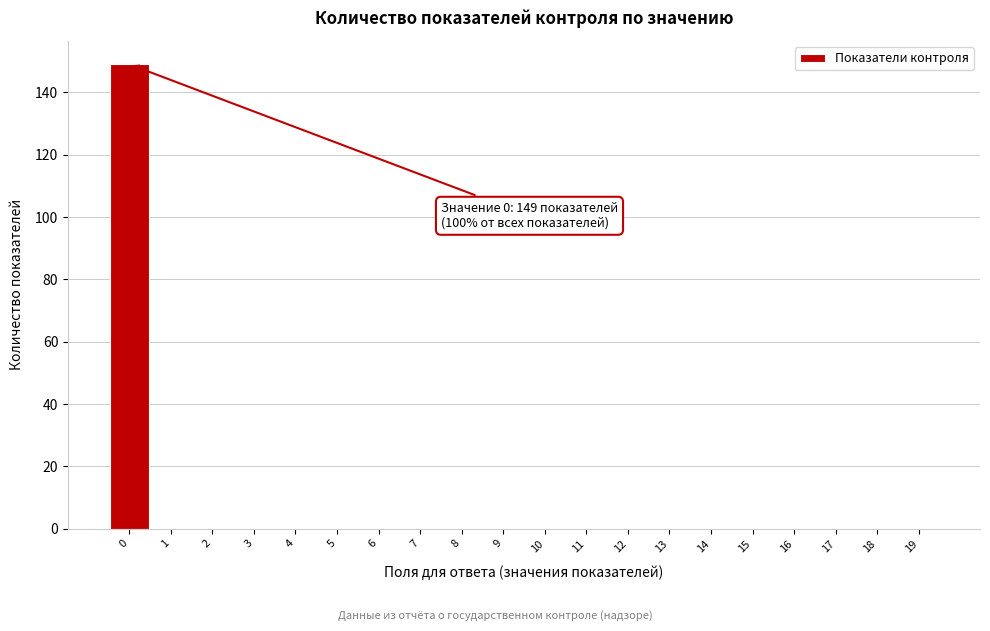

Reading left to right, what are all the values shown in this chart?

0=149	1=0	2=0	3=0	4=0	5=0	6=0	7=0	8=0	9=0	10=0	11=0	12=0	13=0	14=0	15=0	16=0	17=0	18=0	19=0